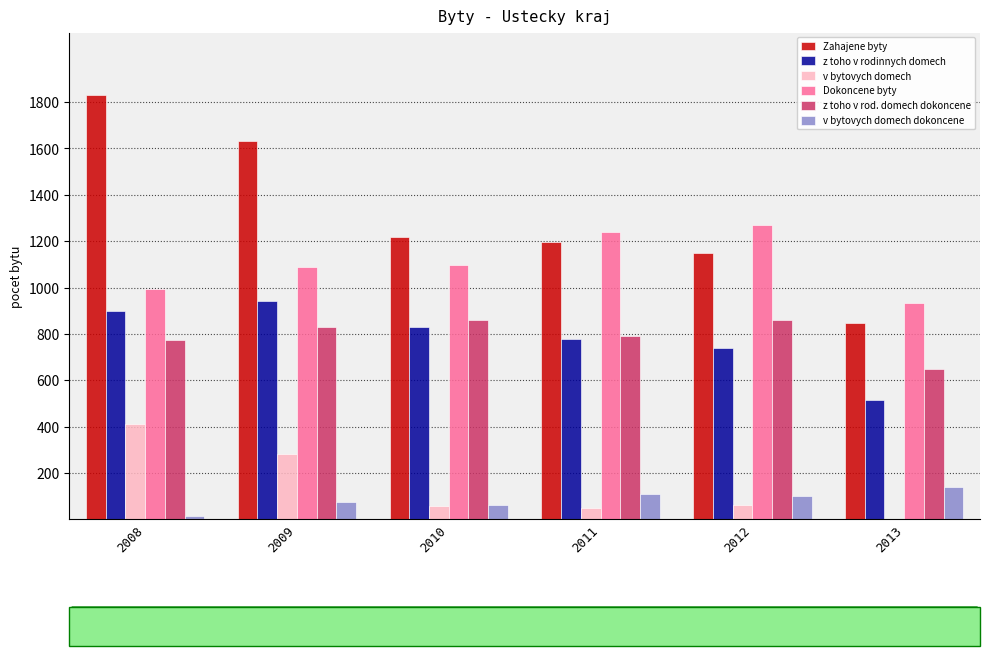

The value of Zahajene byty at 2008 is 1829. True or false?

True